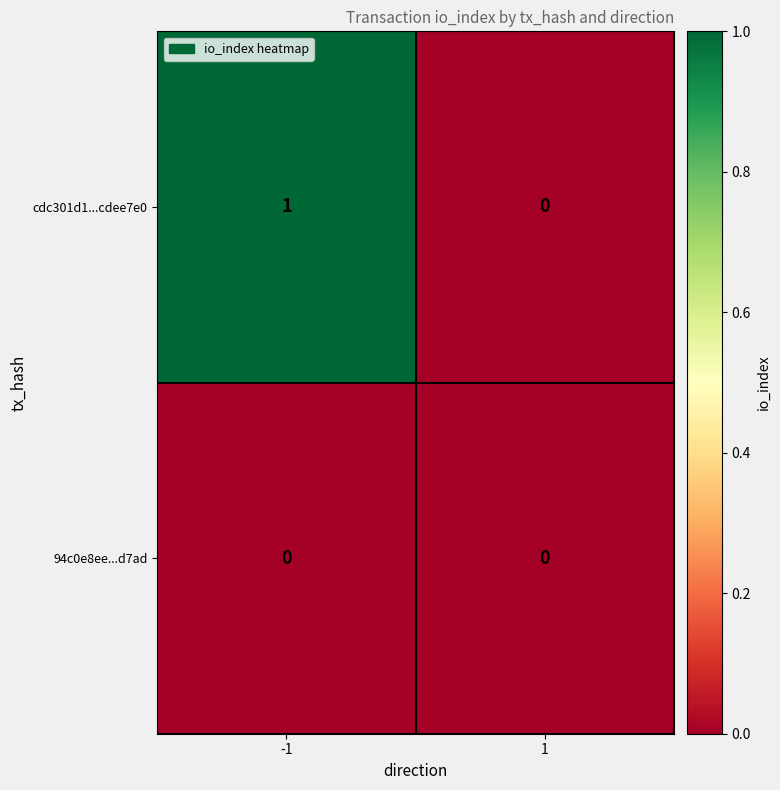

Which series has the largest range (max minus min)?

cdc301d1...cdee7e0